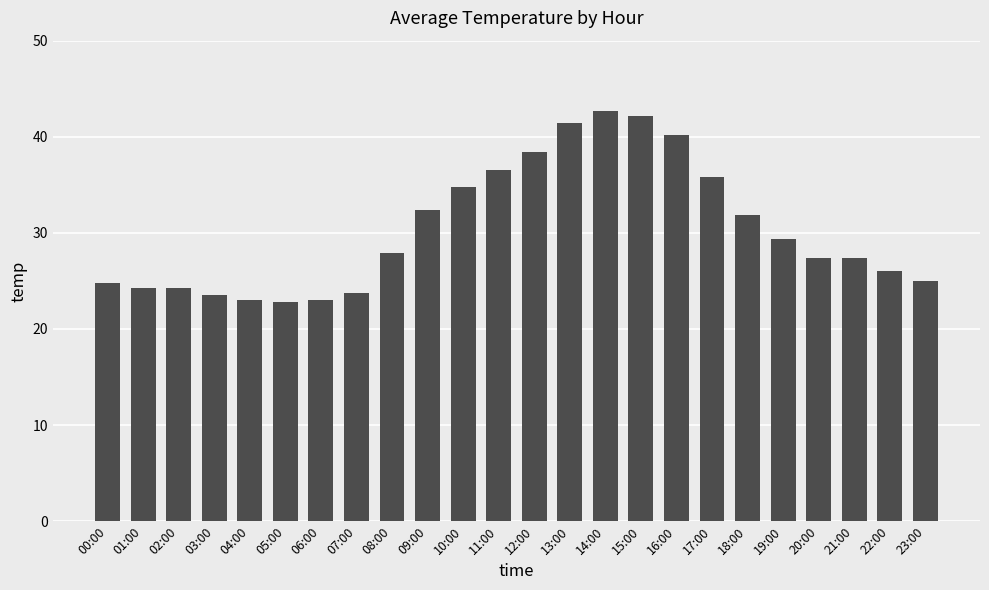

Is it true that the value at 10:00 is 17.3?

False